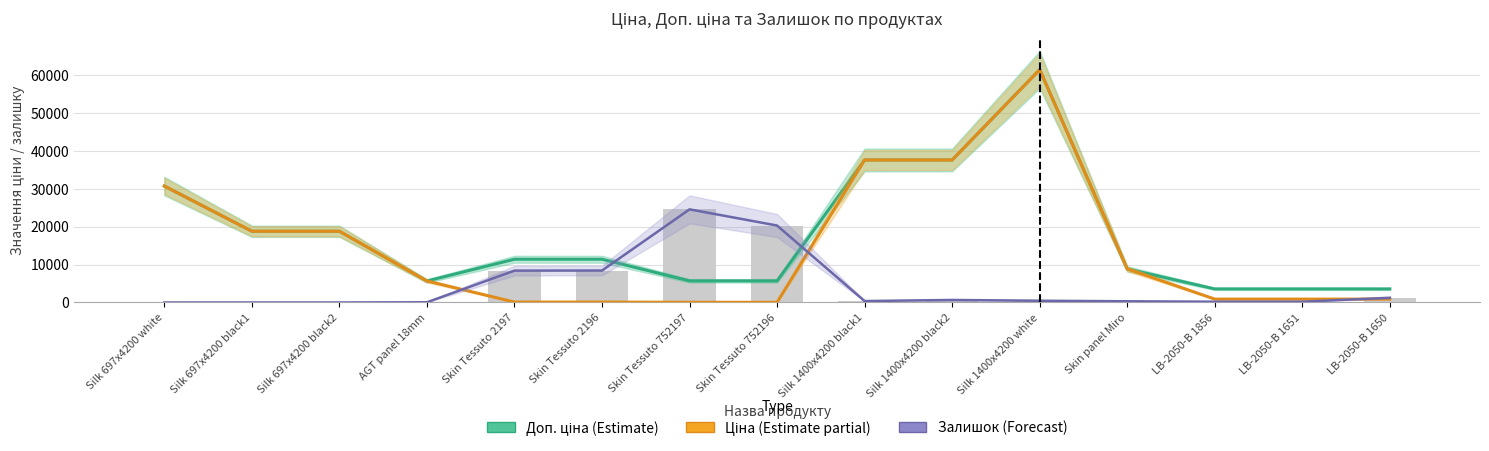

Where is Залишок (Forecast) nearest to the value 12286?

Skin Tessuto 2196